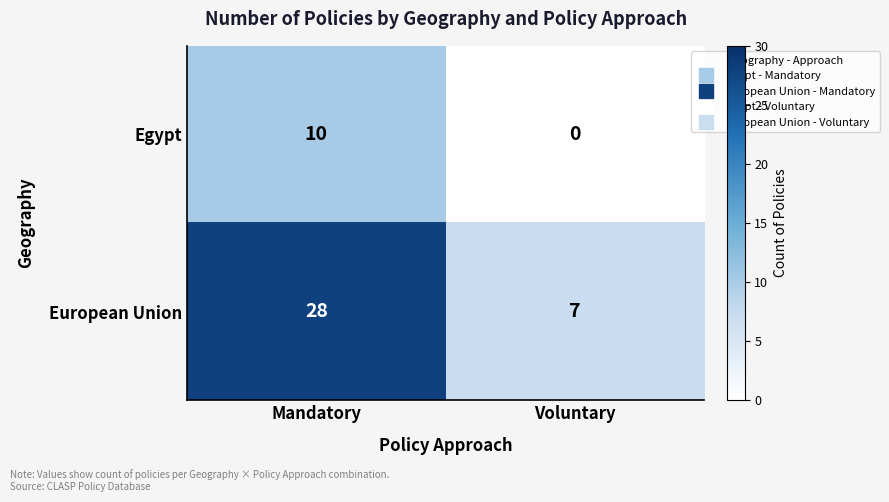

Is it true that European Union equals 28 at Mandatory?

True